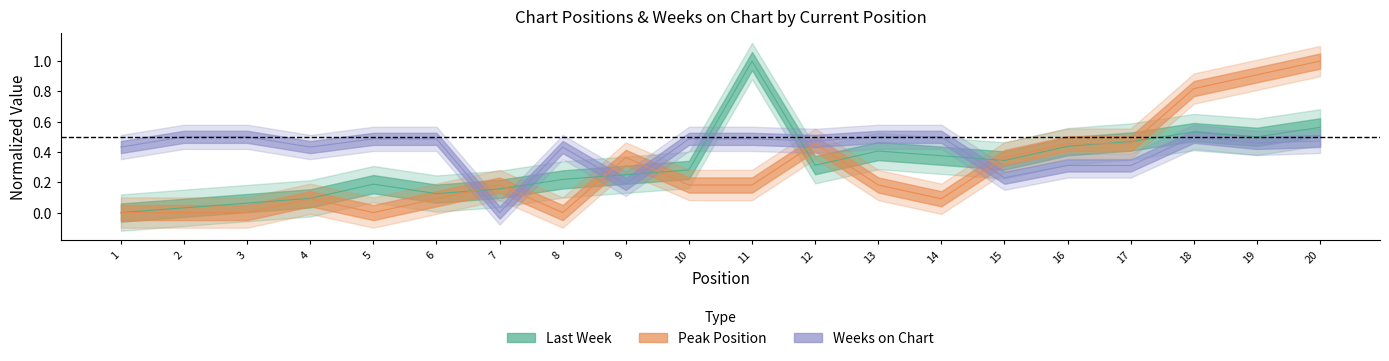

How many times do Weeks on Chart and Peak Position cross each other?

5